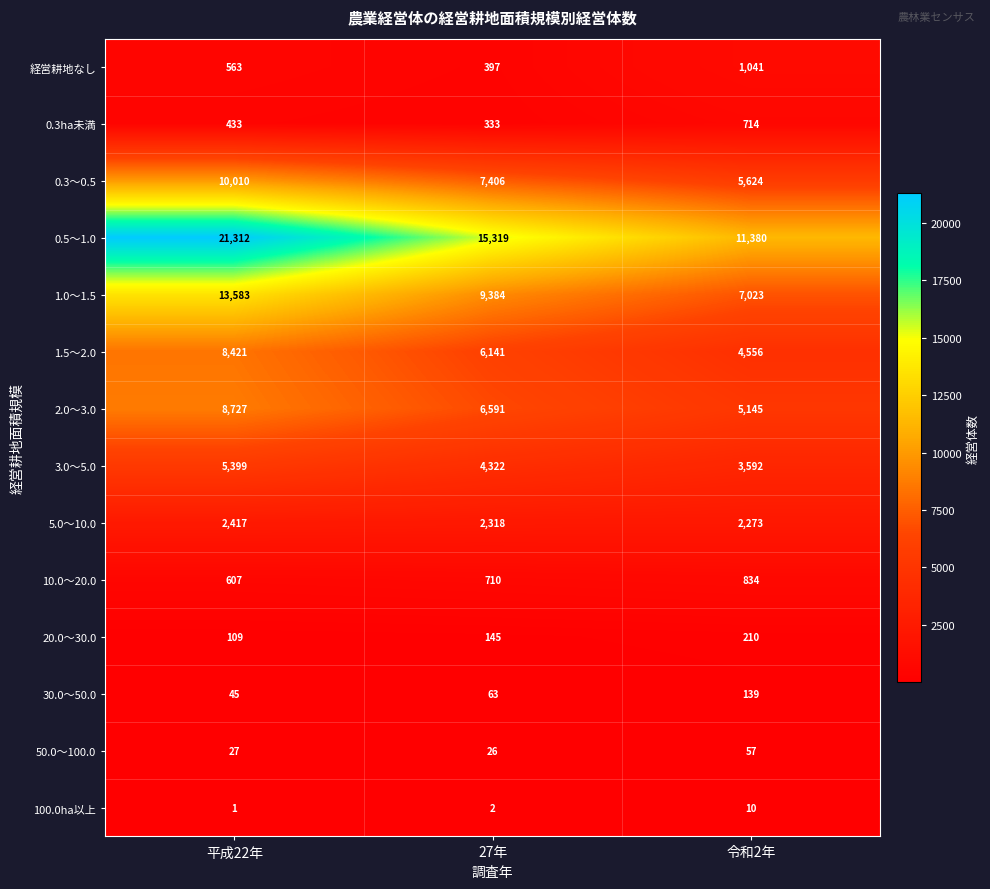

Rank the categories by 5.0～10.0 value from lowest to highest.

令和2年, 27年, 平成22年